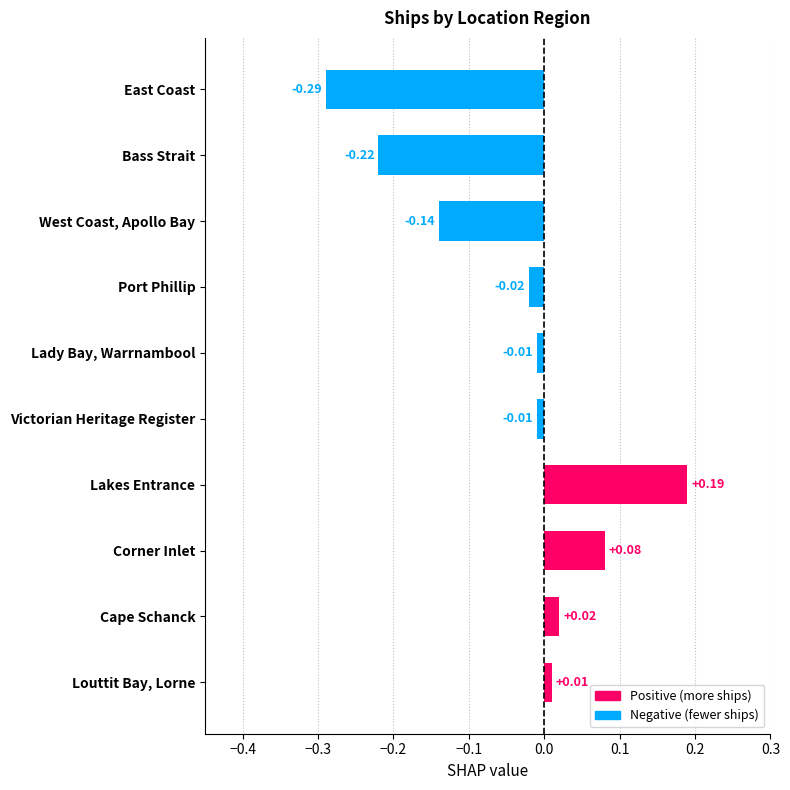

Between West Coast, Apollo Bay and Lakes Entrance, which is larger?

Lakes Entrance